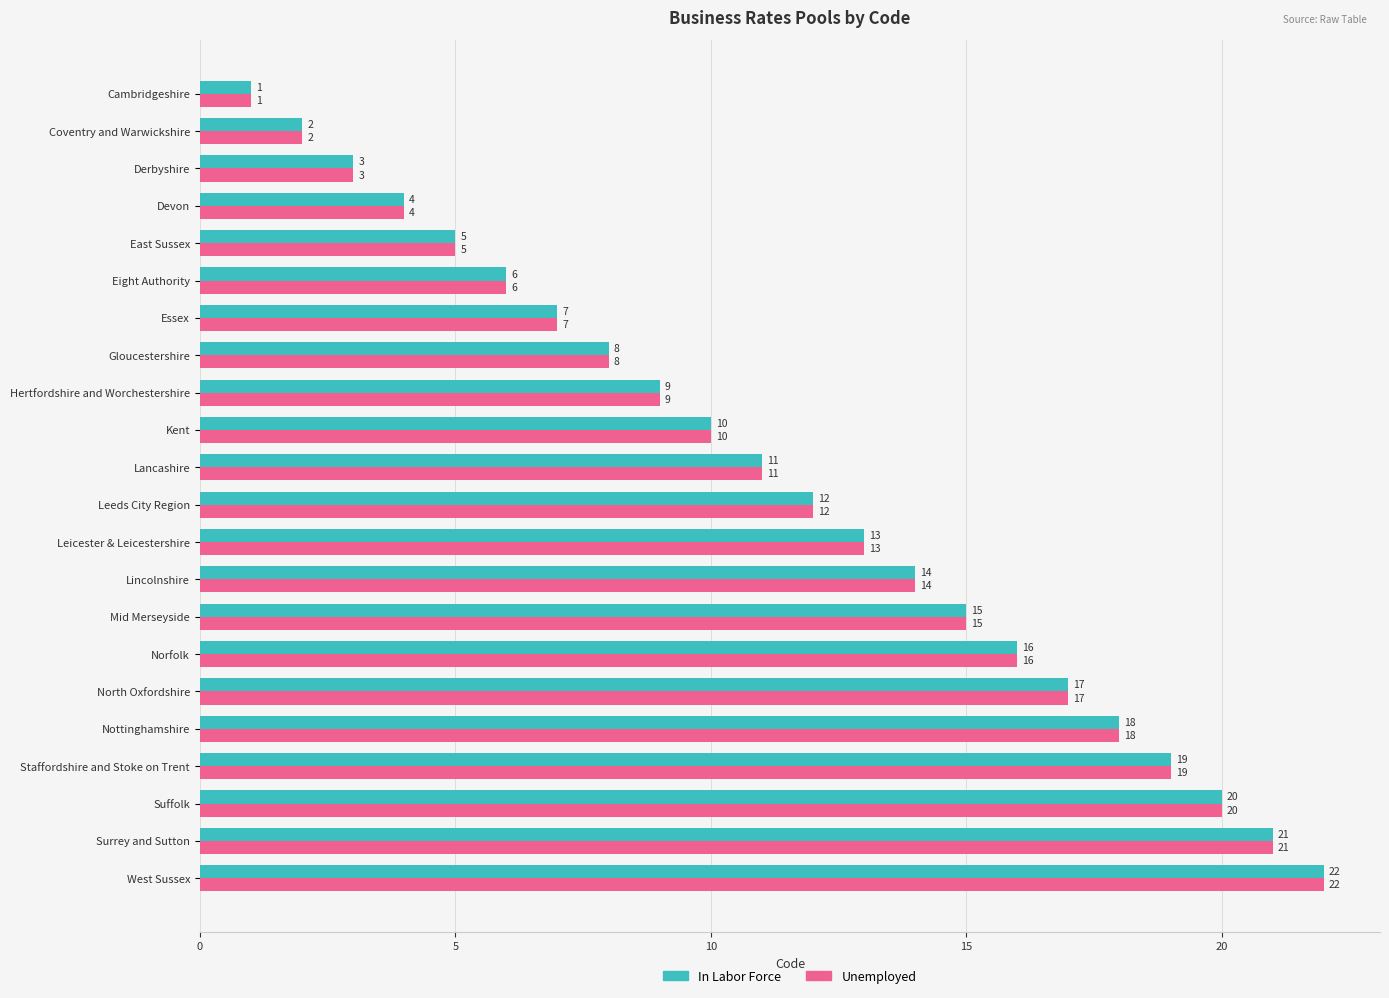

The value of Unemployed at Norfolk is 16. True or false?

True